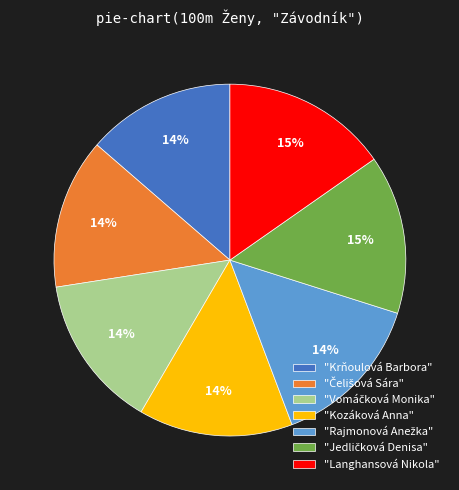

Is "Langhansová Nikola" the majority of the pie?

No